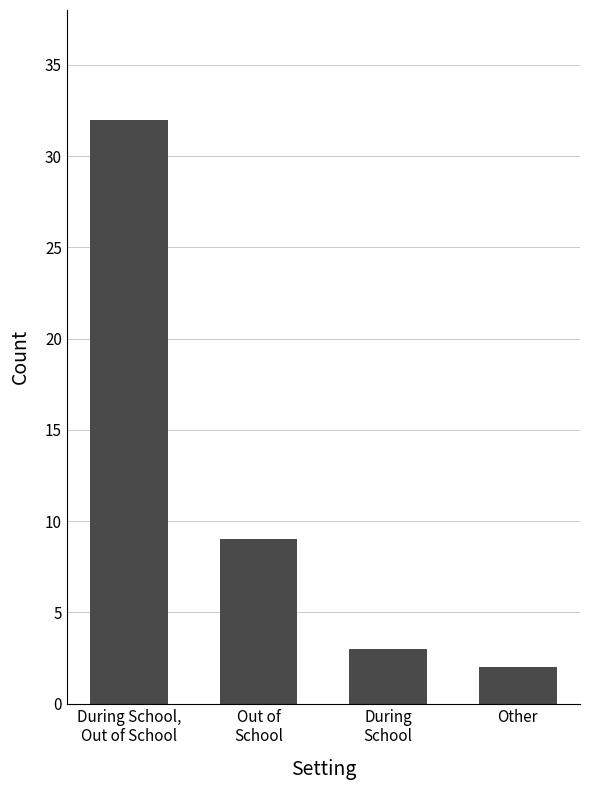

What is the difference between the second highest and minimum values?

7